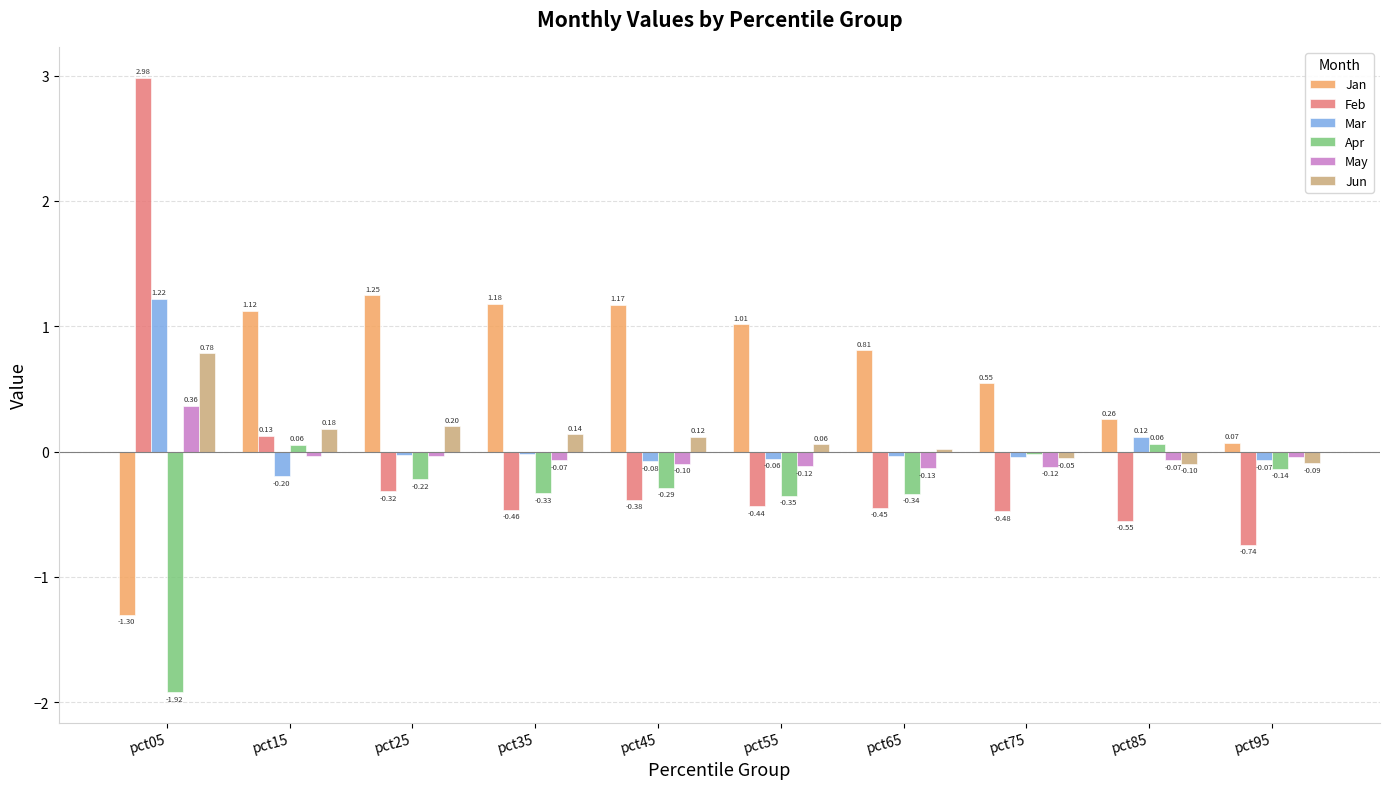

The value of Jan at pct65 is 0.8. True or false?

True